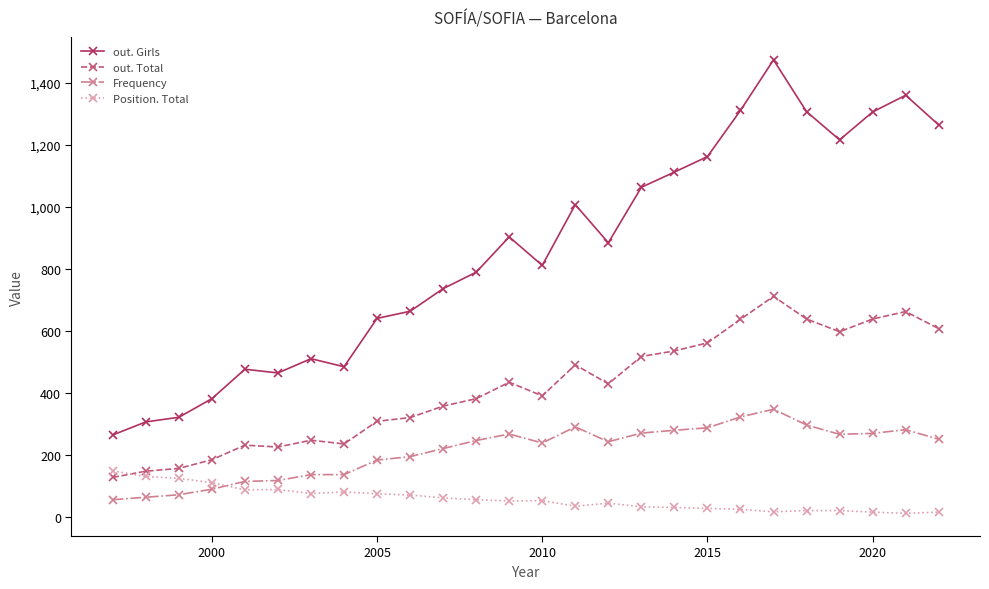

What is the maximum value for Position. Total?

148